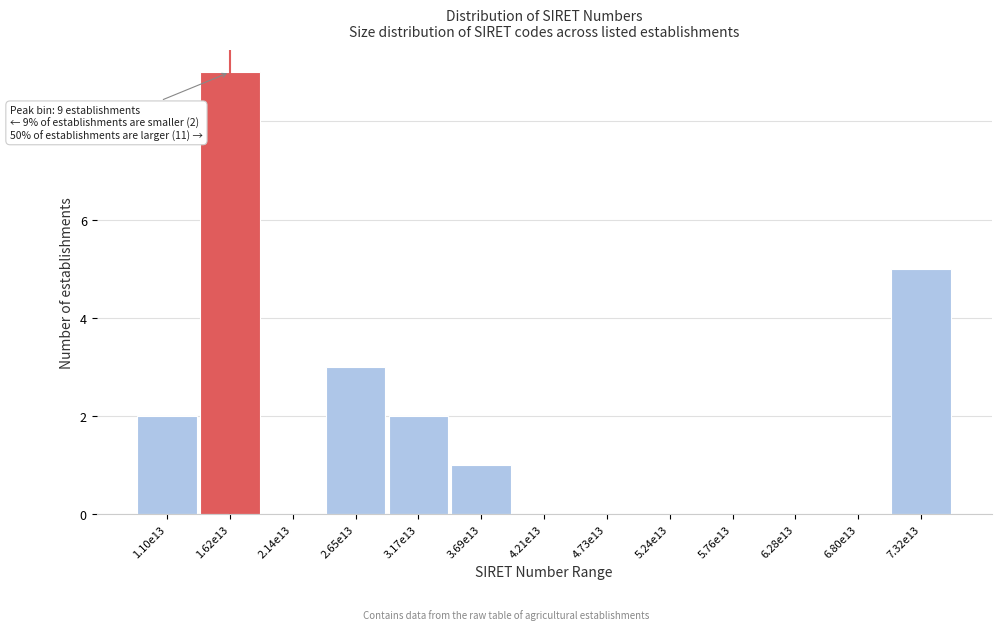

Reading right to left, extract all data points from this chart.

7.32e13=5	6.80e13=0	6.28e13=0	5.76e13=0	5.24e13=0	4.73e13=0	4.21e13=0	3.69e13=1	3.17e13=2	2.65e13=3	2.14e13=0	1.62e13=9	1.10e13=2